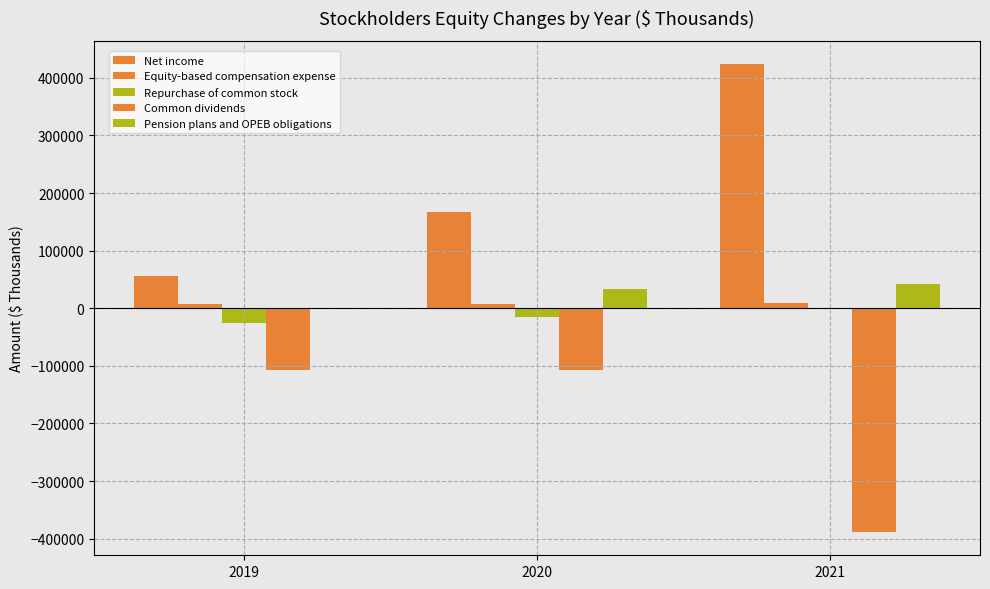

At which label does Equity-based compensation expense first exceed 8063?

2021